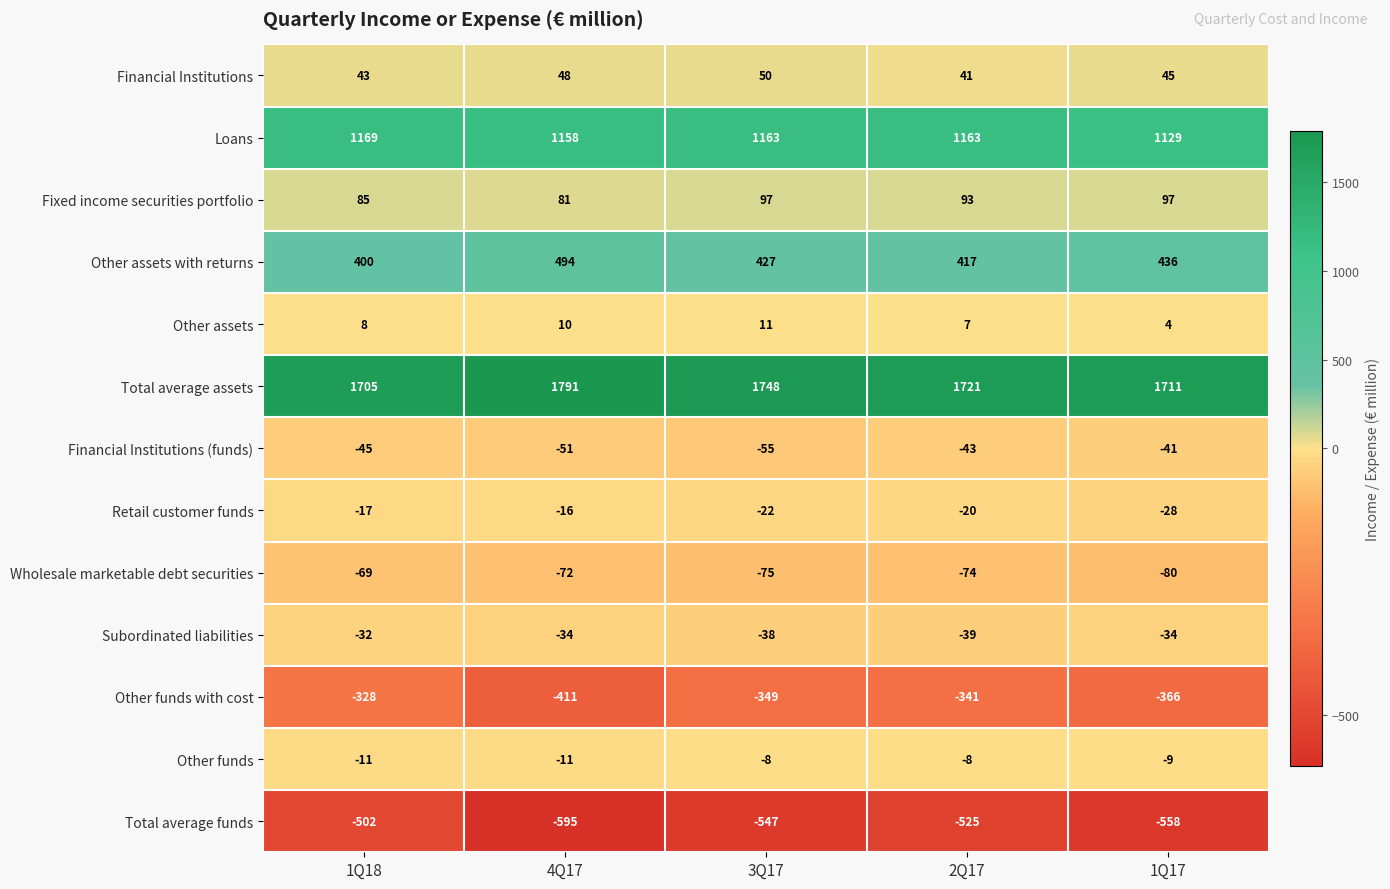

The value of Fixed income securities portfolio at 1Q17 is 97. True or false?

True